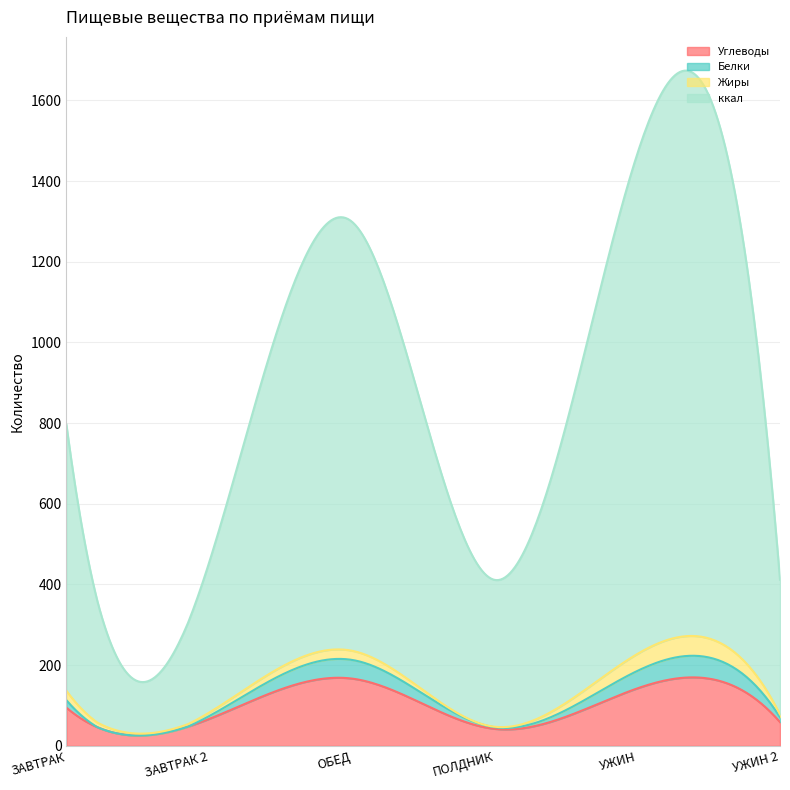

List the series in order of their peak value, highest first.

ккал, Углеводы, Белки, Жиры